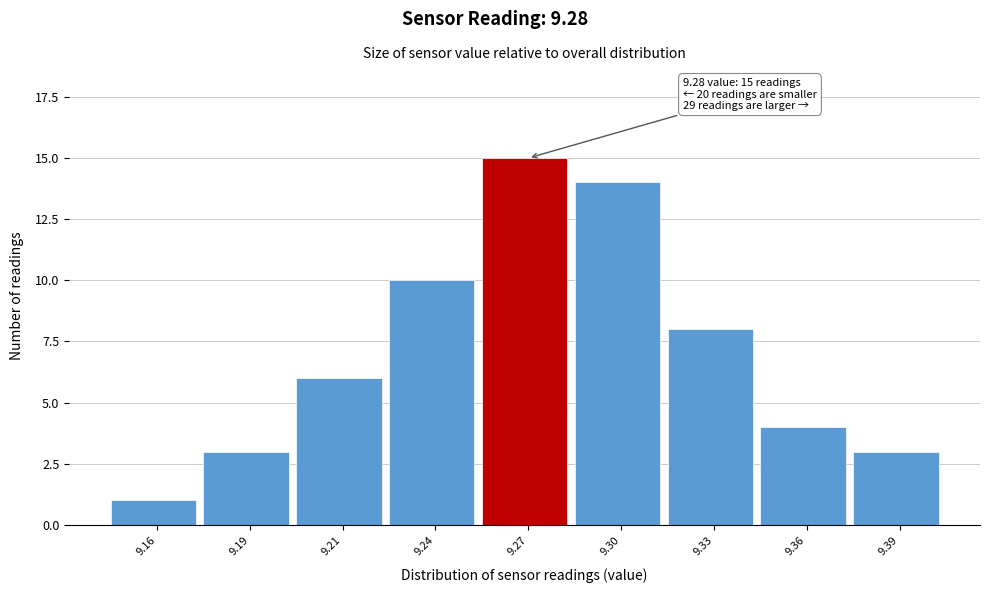

Reading left to right, what are all the values shown in this chart?

9.16=1	9.19=3	9.21=6	9.24=10	9.27=15	9.30=14	9.33=8	9.36=4	9.39=3